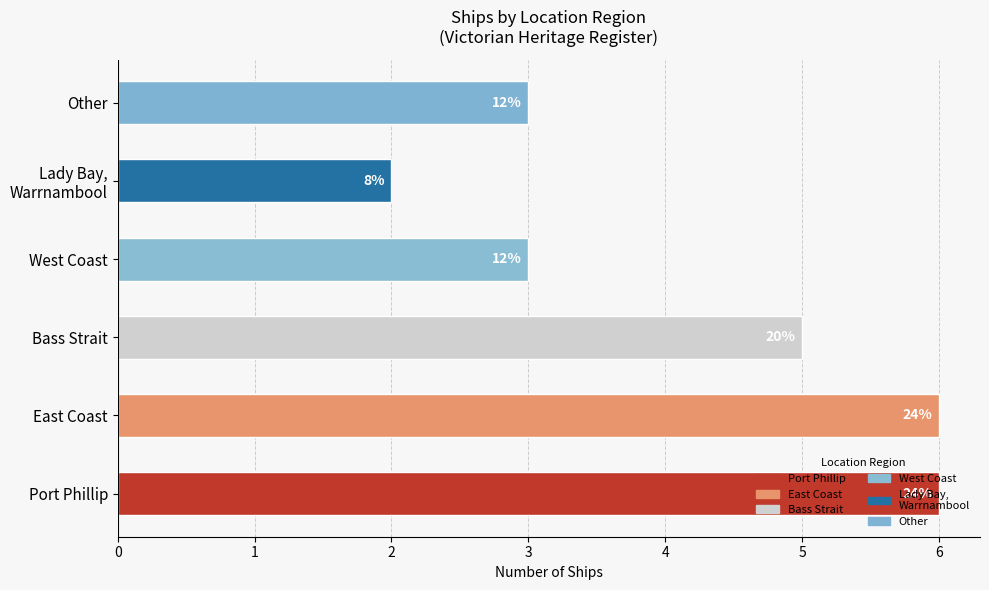

How many values are between 3 and 6?

5